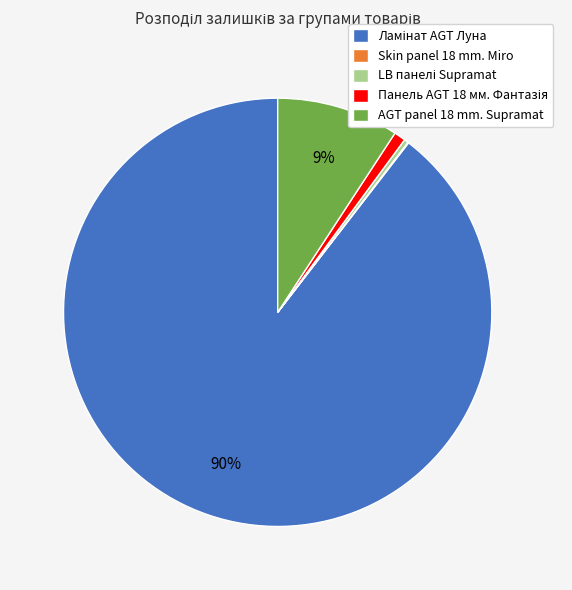

To the nearest percent, what is the average slice percentage?

20%